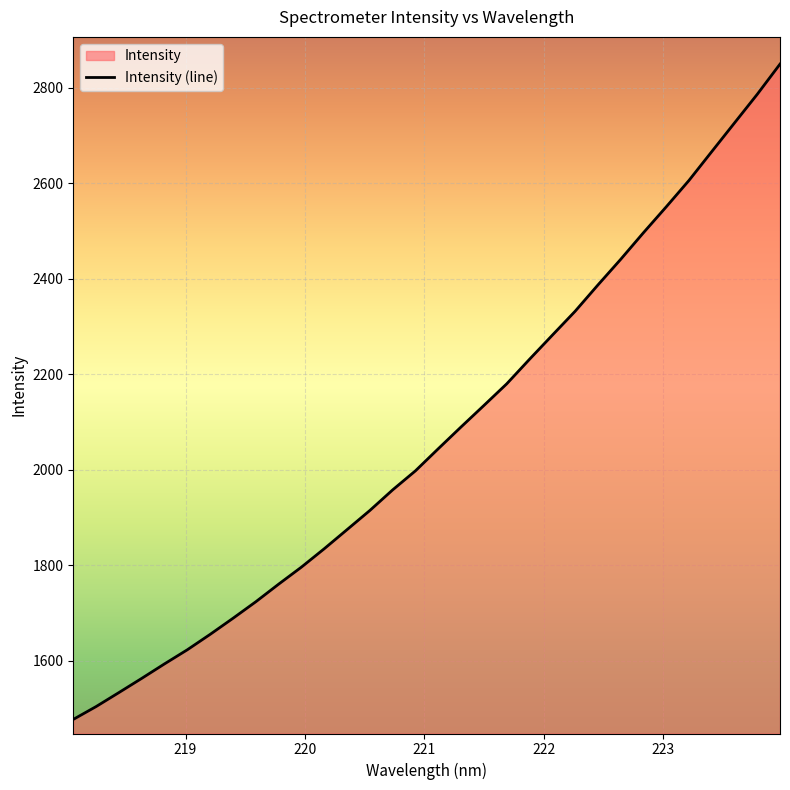

What is the greatest value displayed?

2849.7